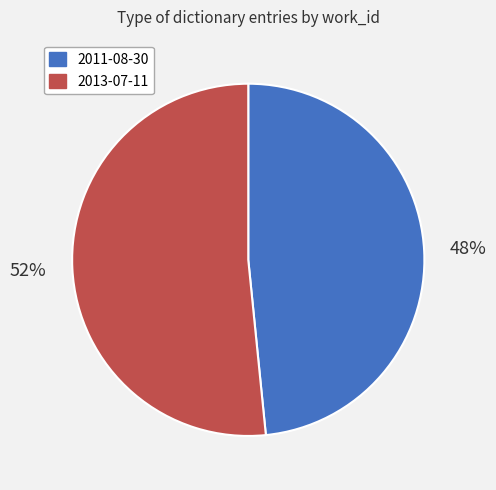

True or false: 2013-07-11 accounts for 58% of the total.

False